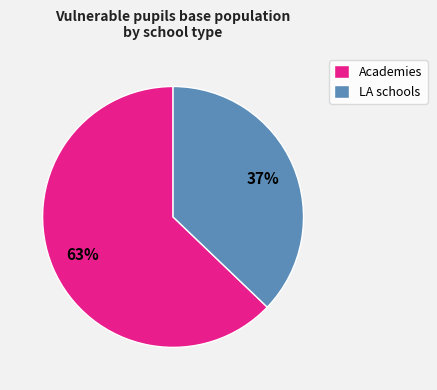

Which slice represents more than half of the pie?

Academies